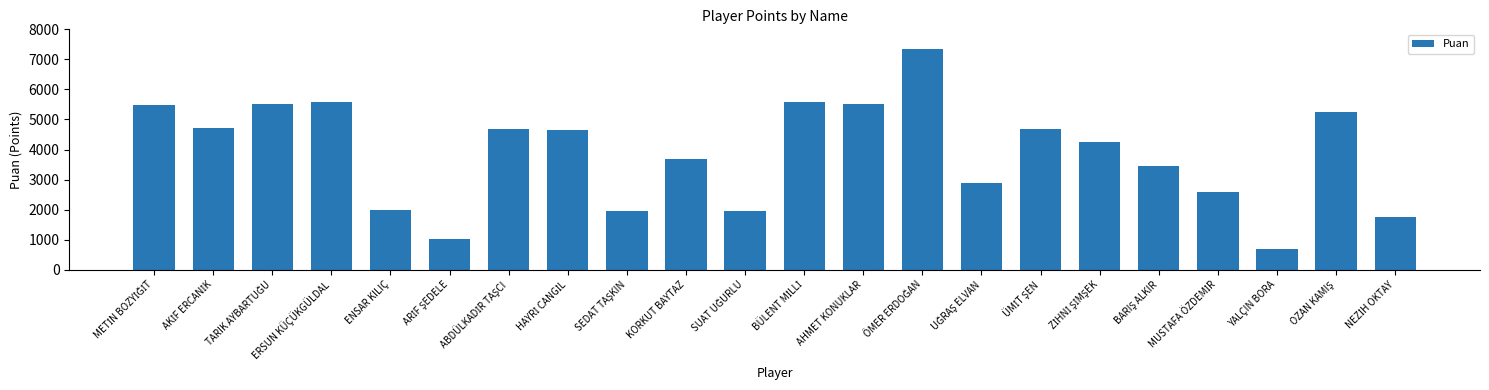

What is the smallest value displayed?

700